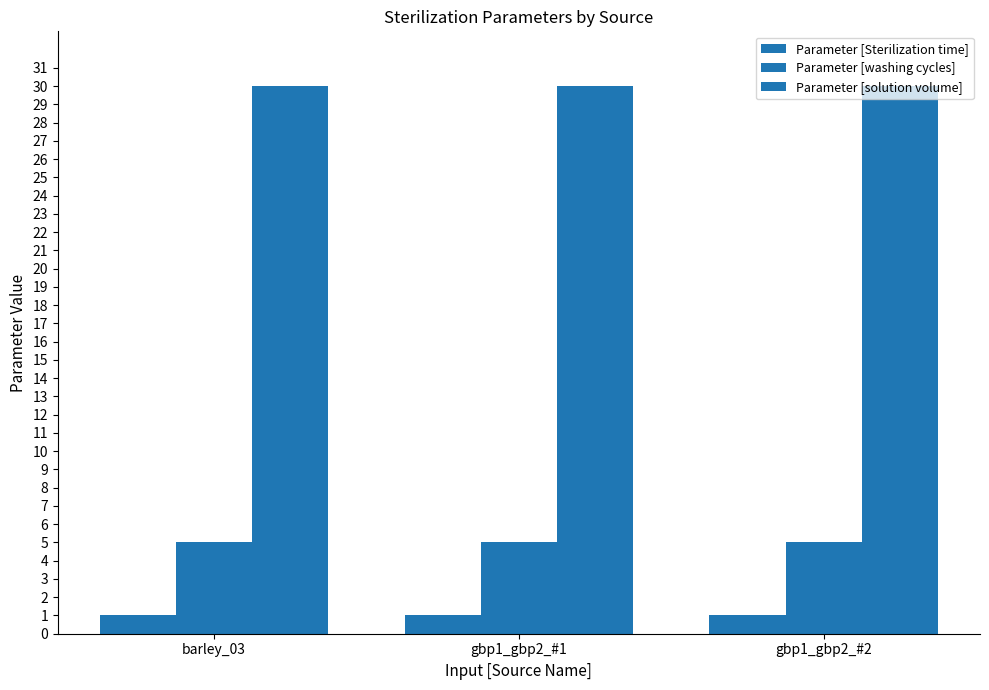

Rank the series by their maximum value, from lowest to highest.

Parameter [Sterilization time], Parameter [washing cycles], Parameter [solution volume]